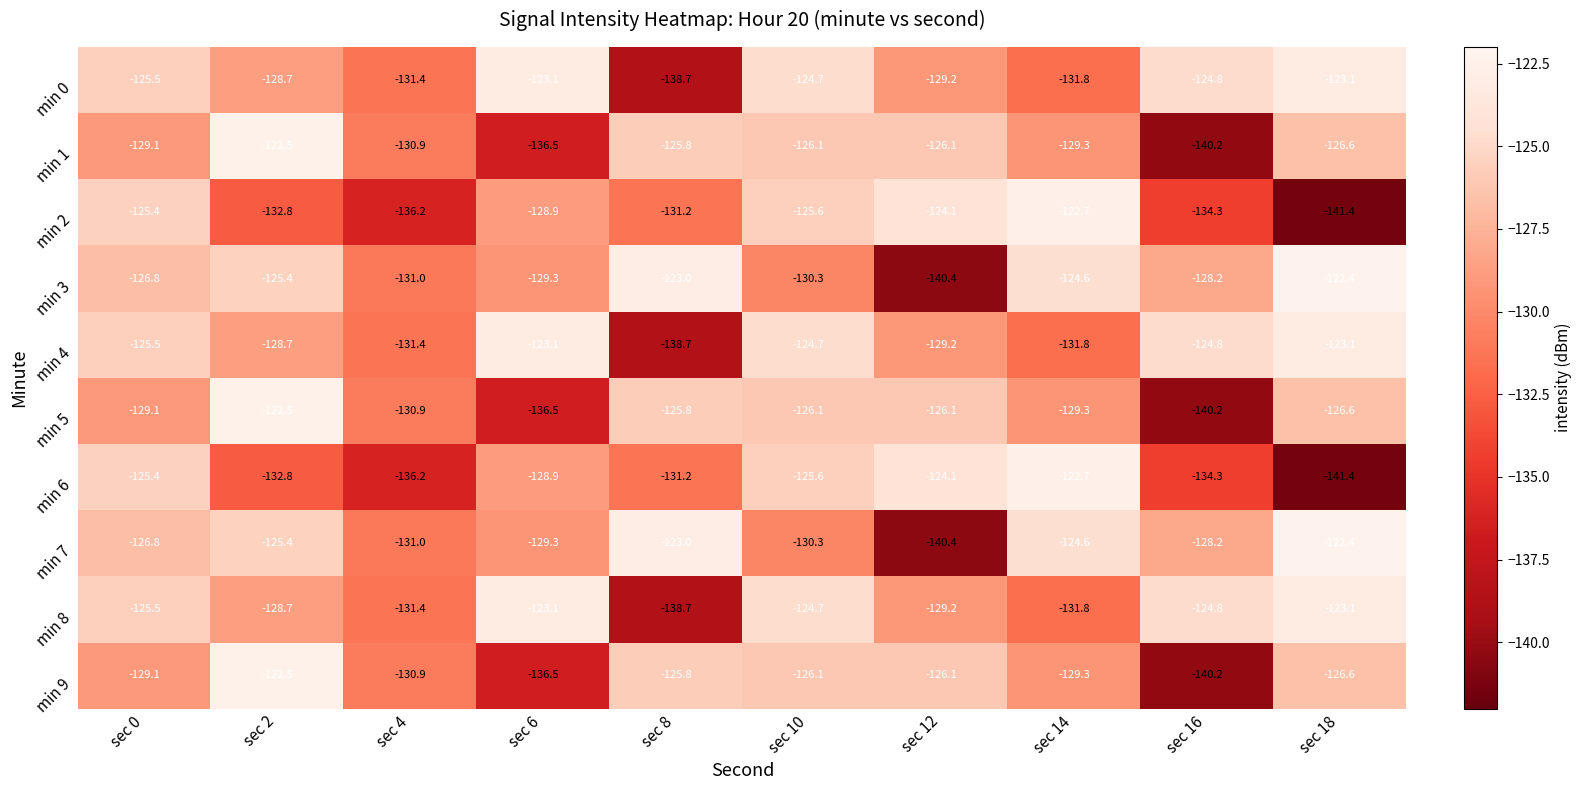

At which category is the sum across all series the highest?

sec 10